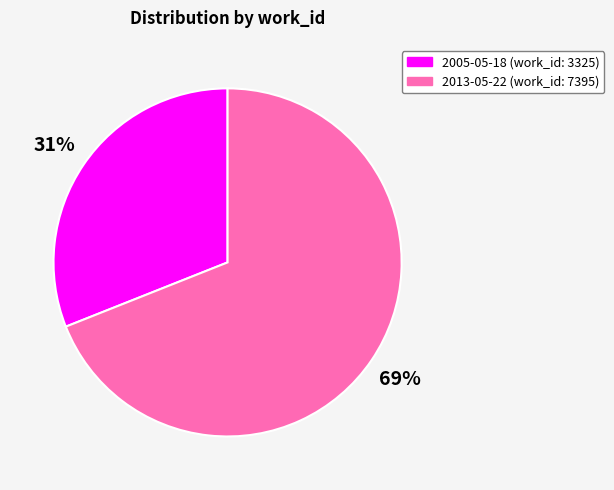

Which has a higher value, 2013-05-22 or 2005-05-18?

2013-05-22